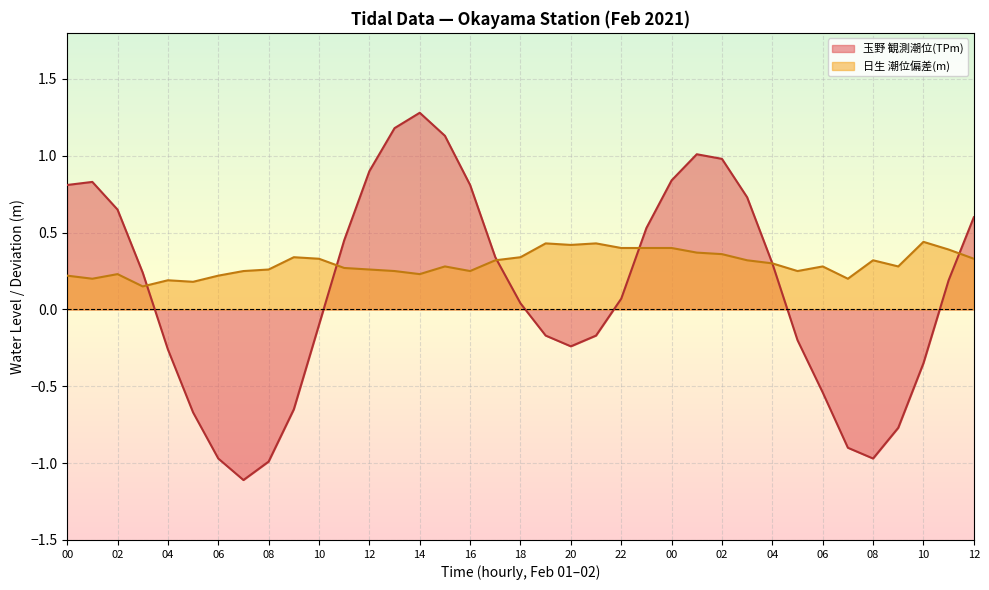

The value of 日生 潮位偏差(m) at 03 is 0.2. True or false?

False